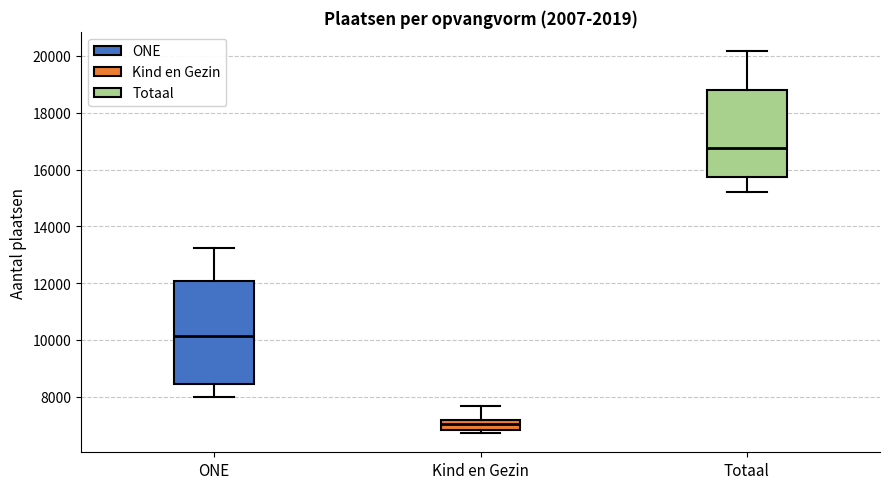

Which box has the highest median line?

Totaal